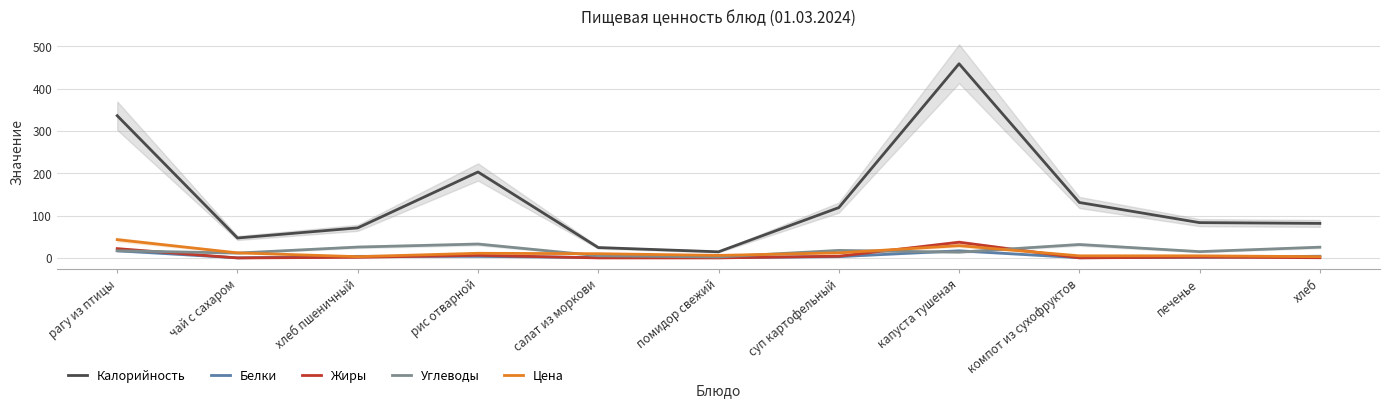

True or false: Жиры has a value of 4.0 at рис отварной.

False